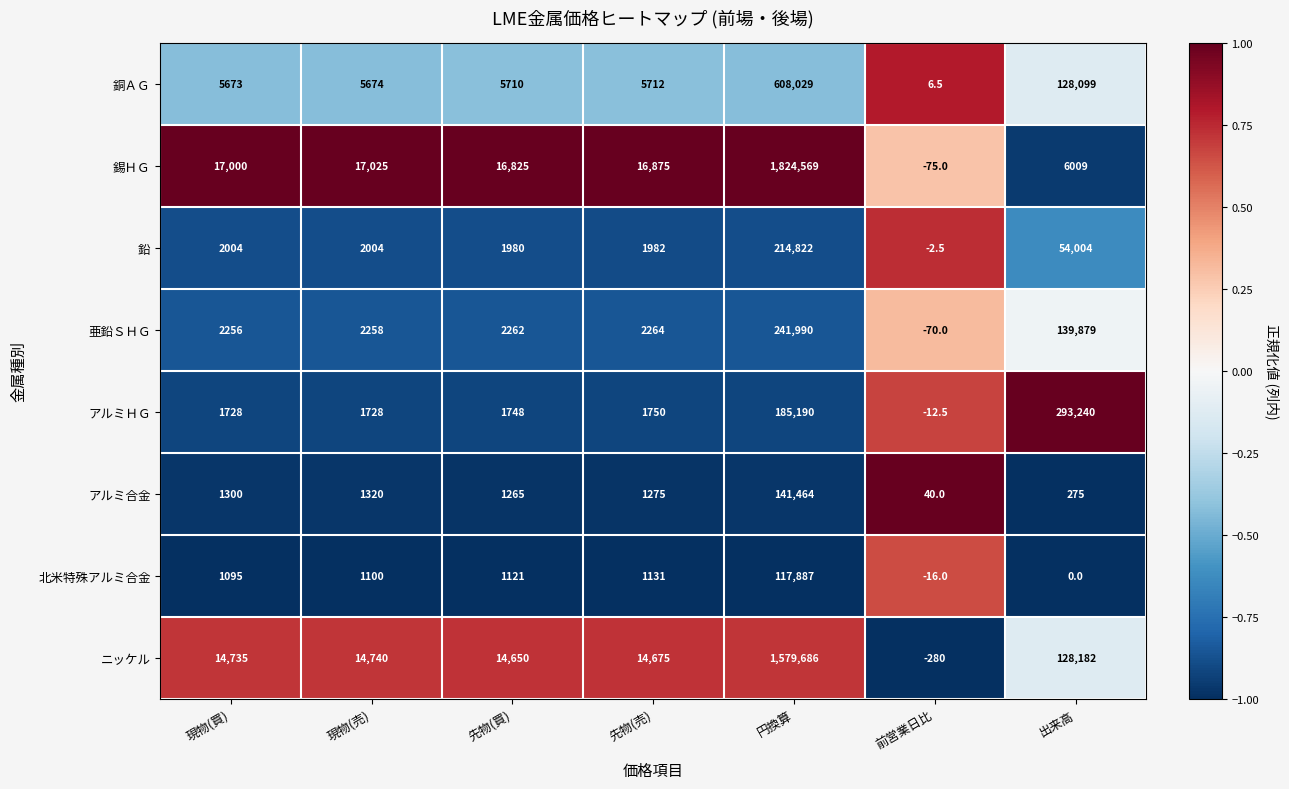

Which series has the widest spread of values?

錫ＨＧ